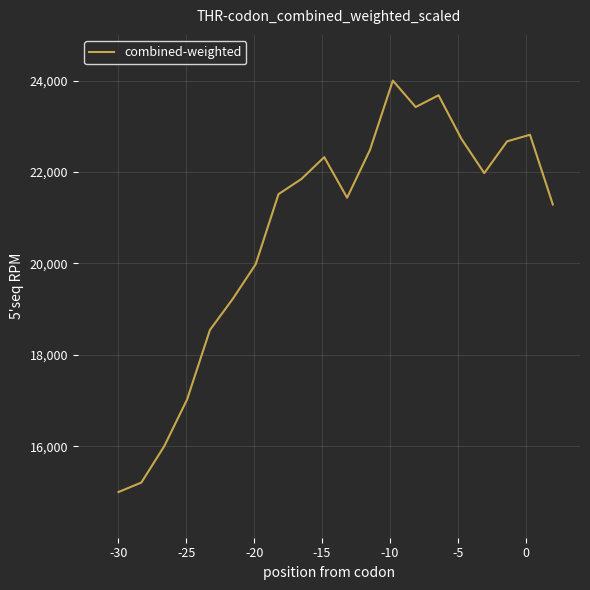

What is the greatest value displayed?

24000.0